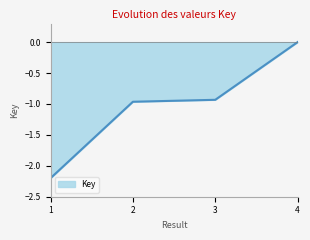

The value at 1 is -1.4. True or false?

False